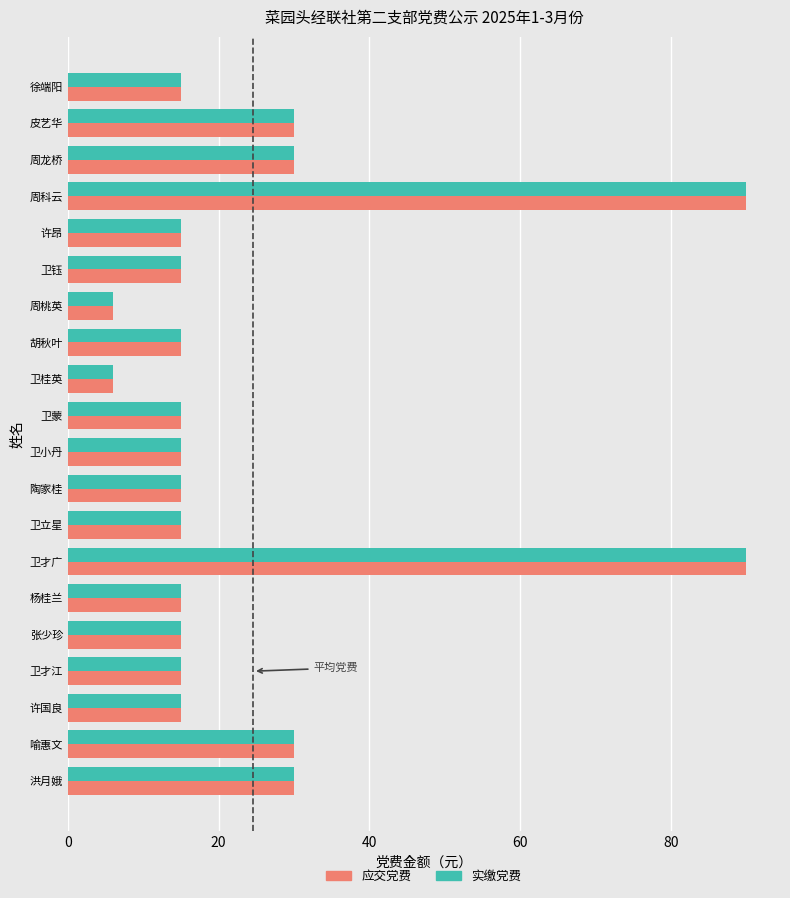

What is the maximum value for 应交党费?

90